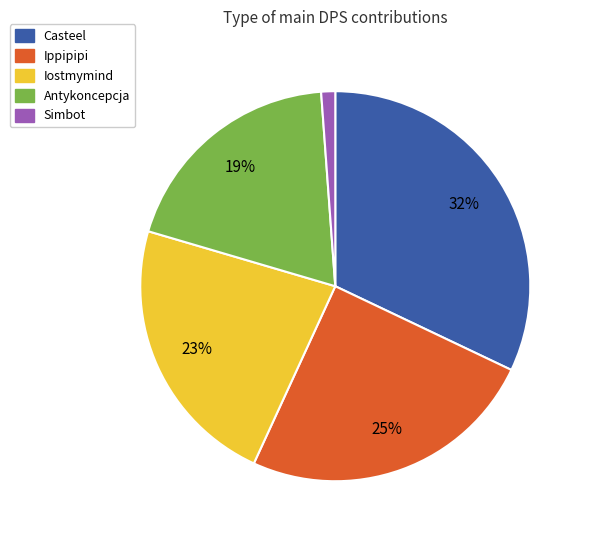

Do Casteel and Simbot together represent more than half of the pie?

No